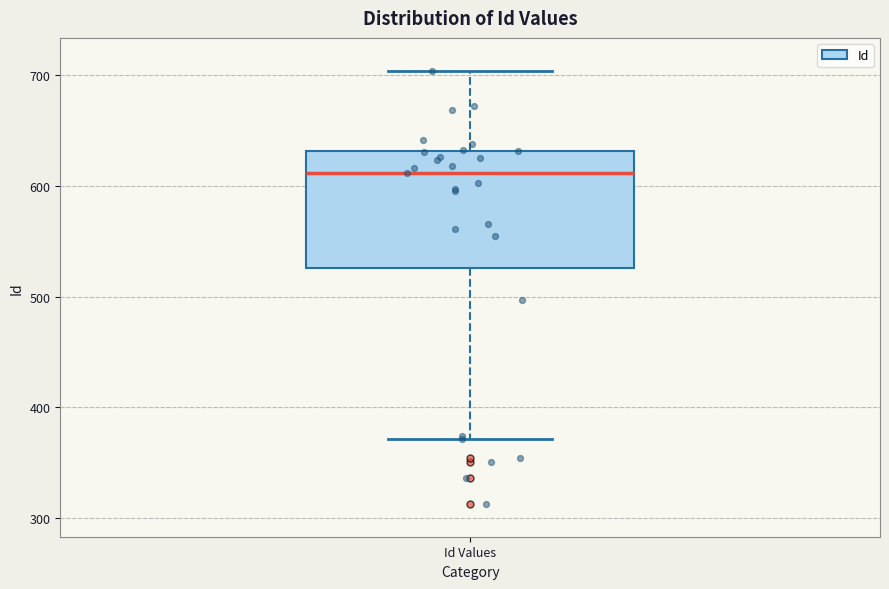

Transcribe this box plot: give where the median line is, the range the box spans, and where the two whiskers end, as read against the y-axis. The values are not printed on the chart, so give them approximately, as read against the axis.

median 610, box 530 to 630, whiskers 370 to 700